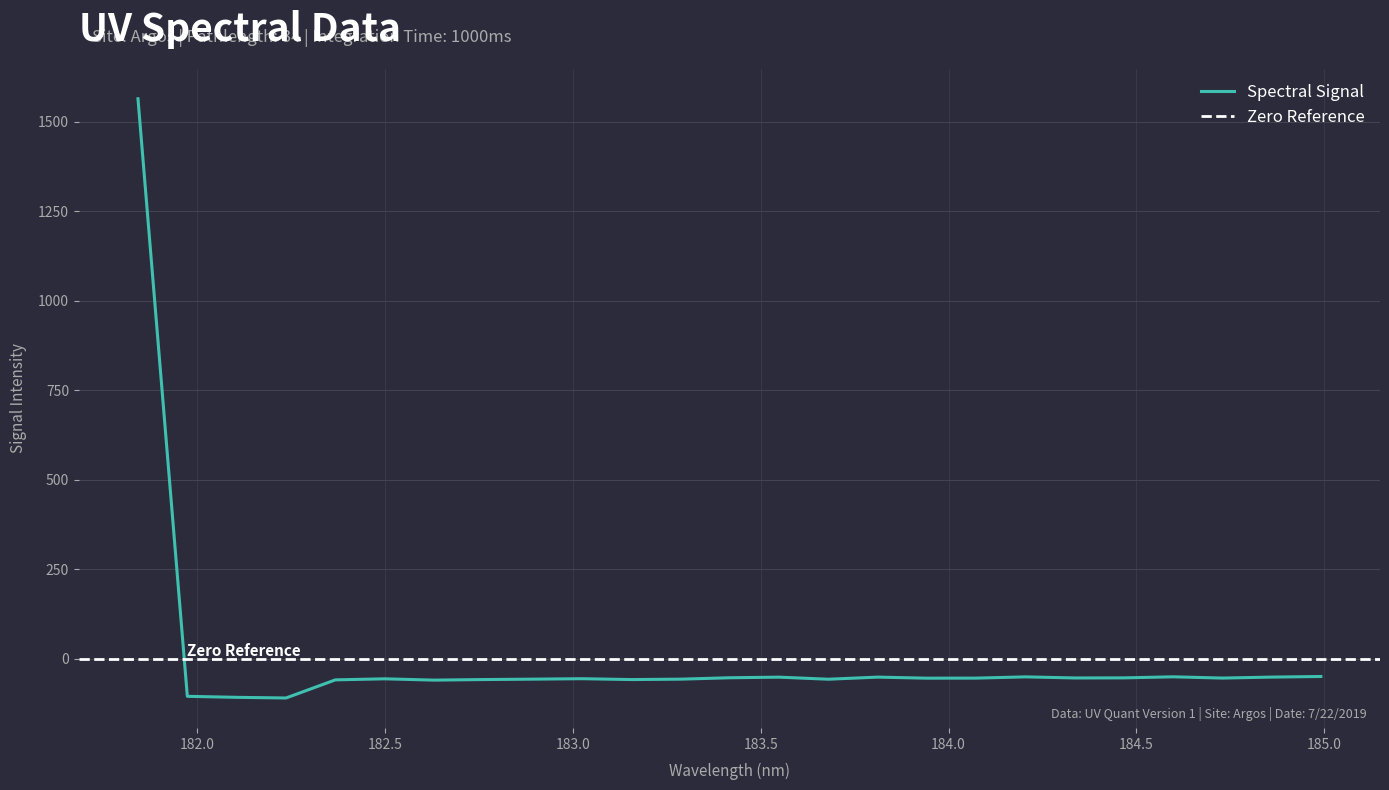

Does the chart have visible grid lines?

Yes